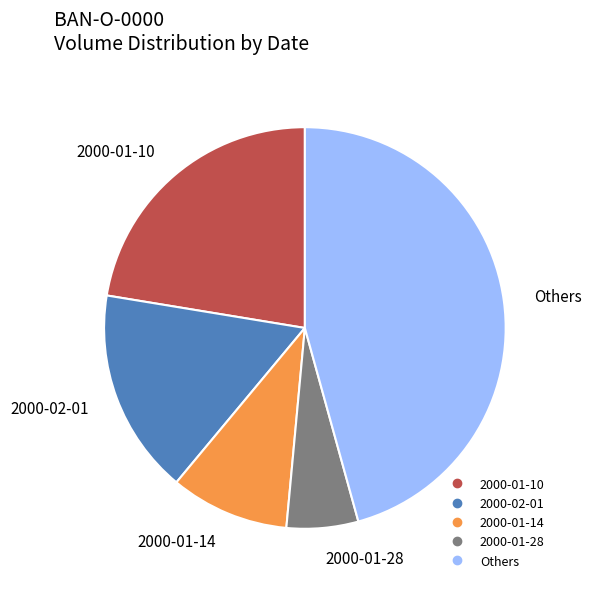

Is there a majority slice in this chart?

No